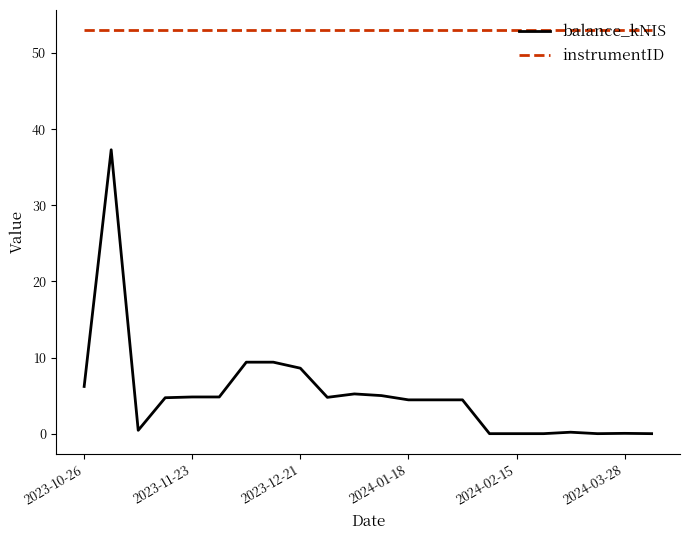

Which series has the largest range (max minus min)?

balance_kNIS